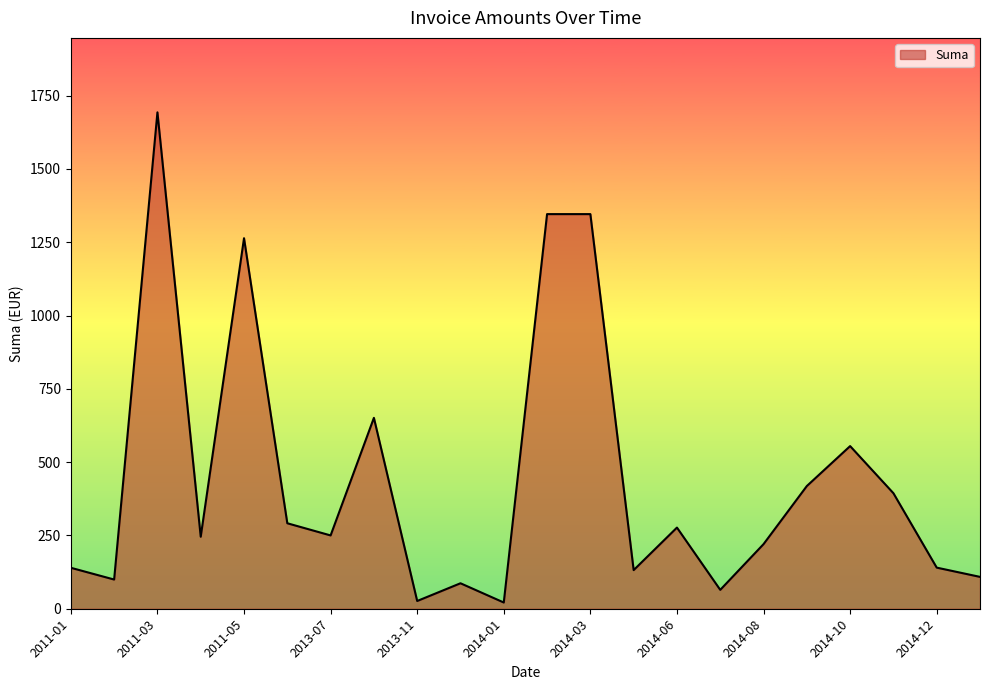

What is the difference between the maximum and minimum values?

1671.6